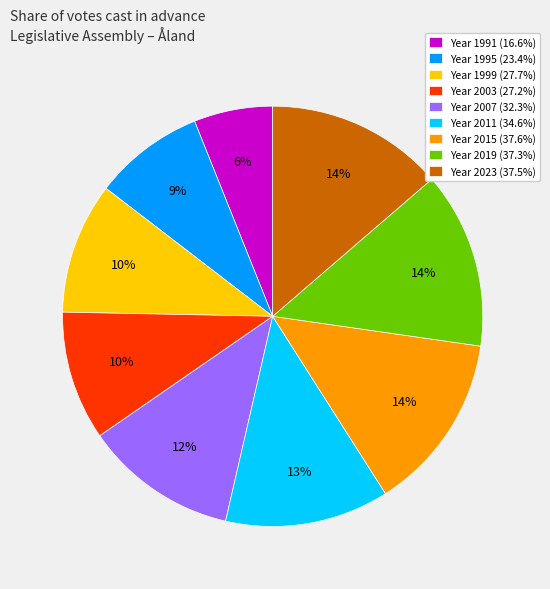

Does any single category account for the majority?

No